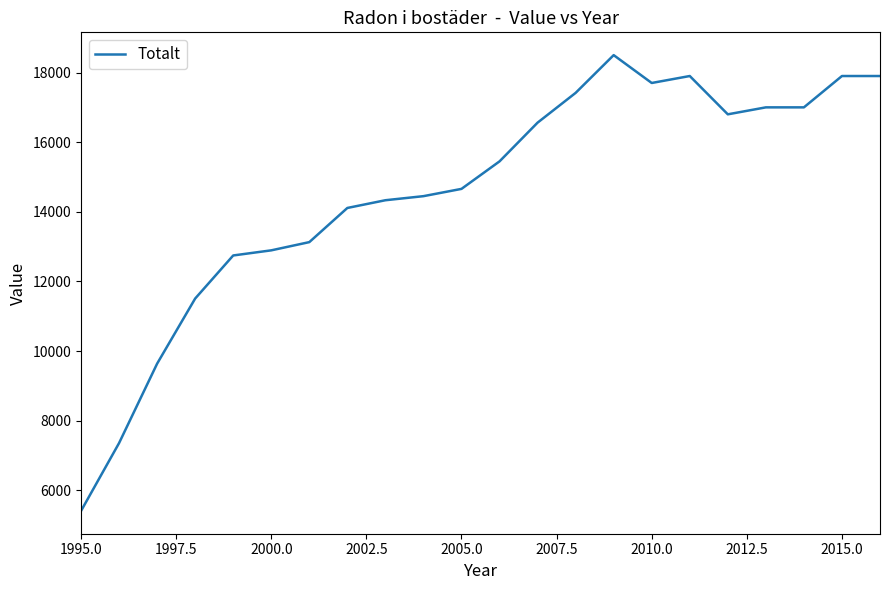

What is the minimum value shown in the chart?

5411